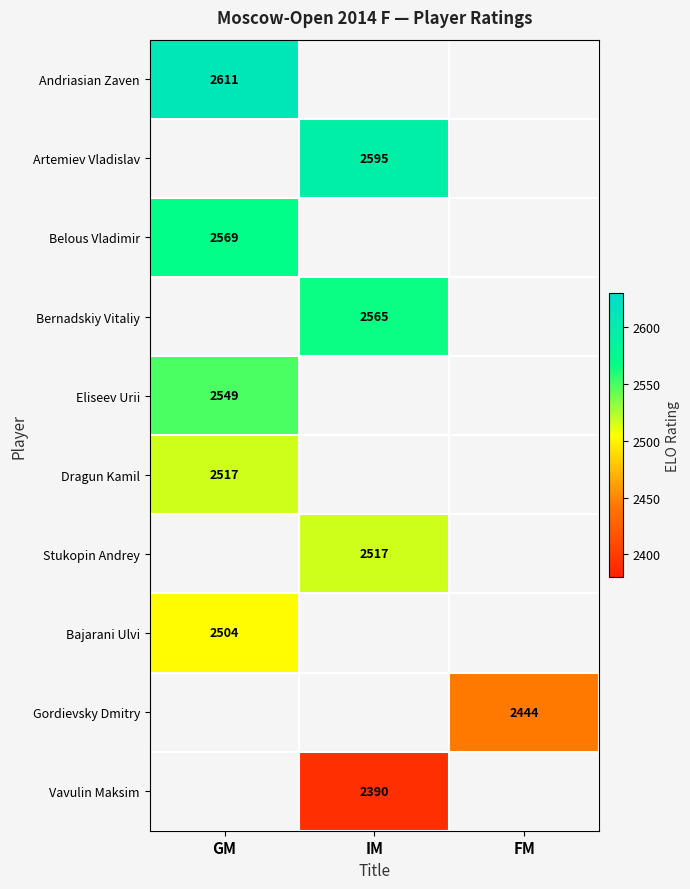

True or false: Artemiev Vladislav has a value of 3438.0 at IM.

False